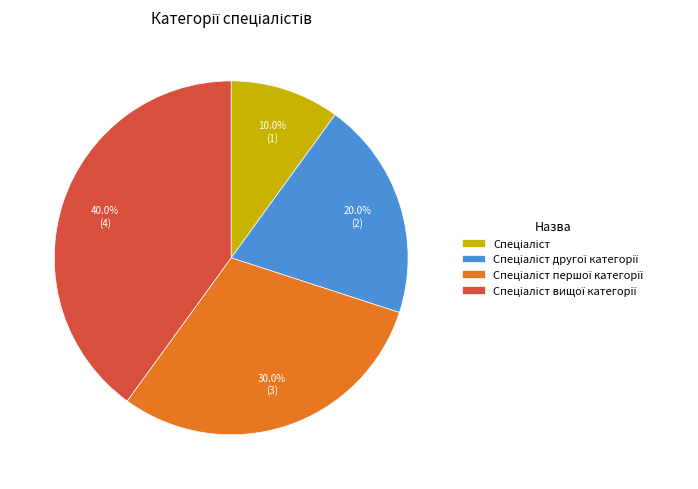

How many segments does this pie chart have?

4